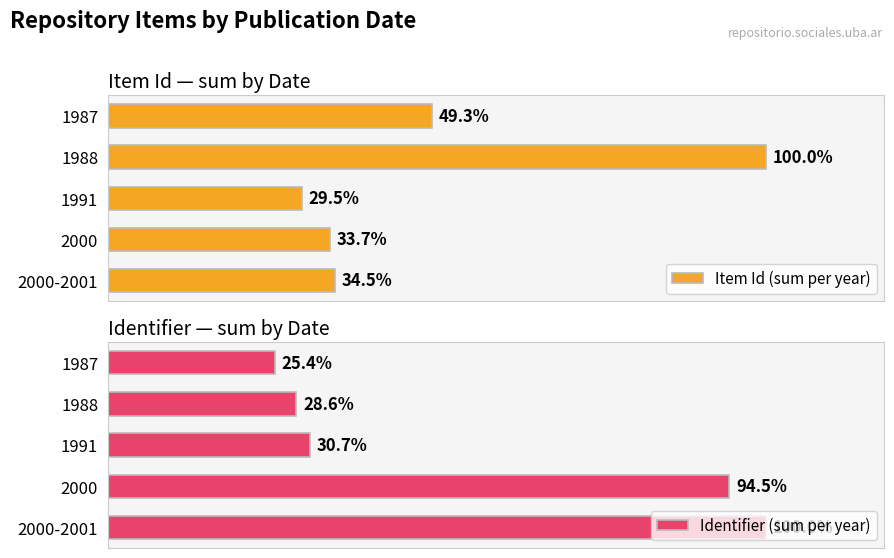

How many data points in Item Id (sum per year) are less than 3691?

2